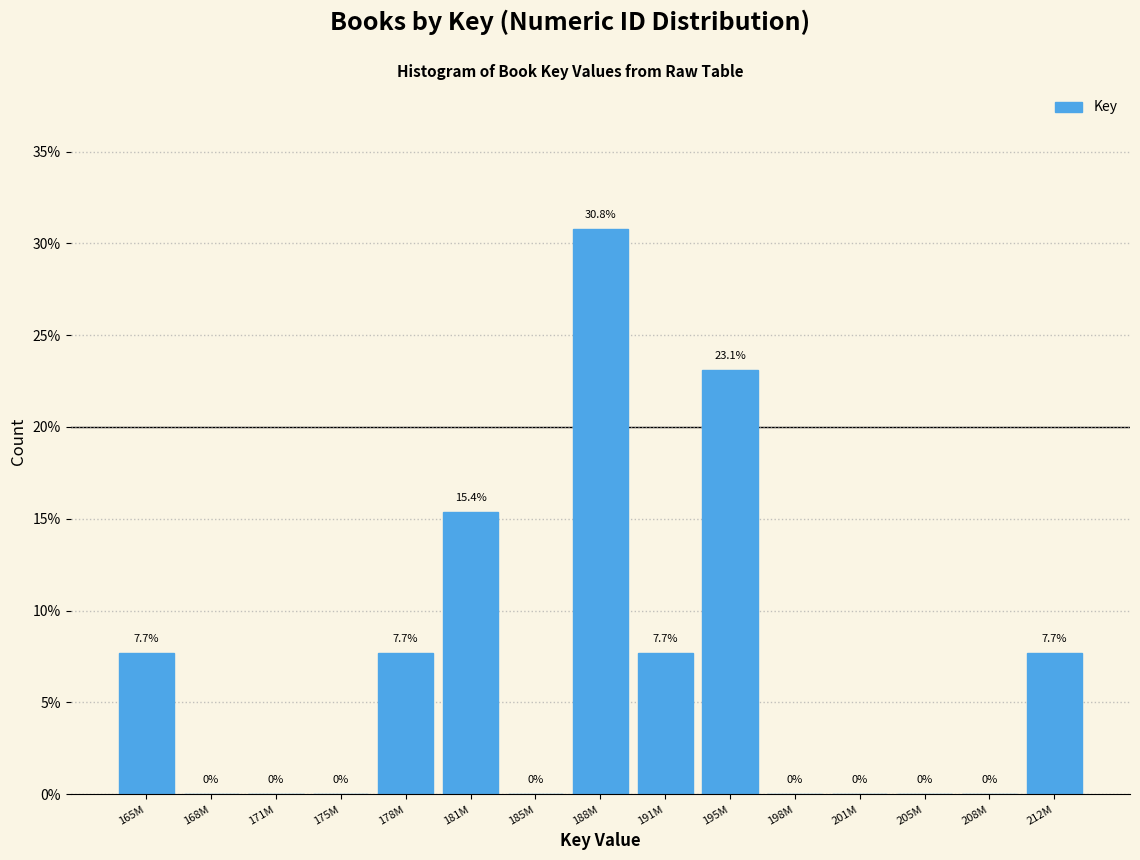

True or false: the data shows 0.0 at 171M.

True